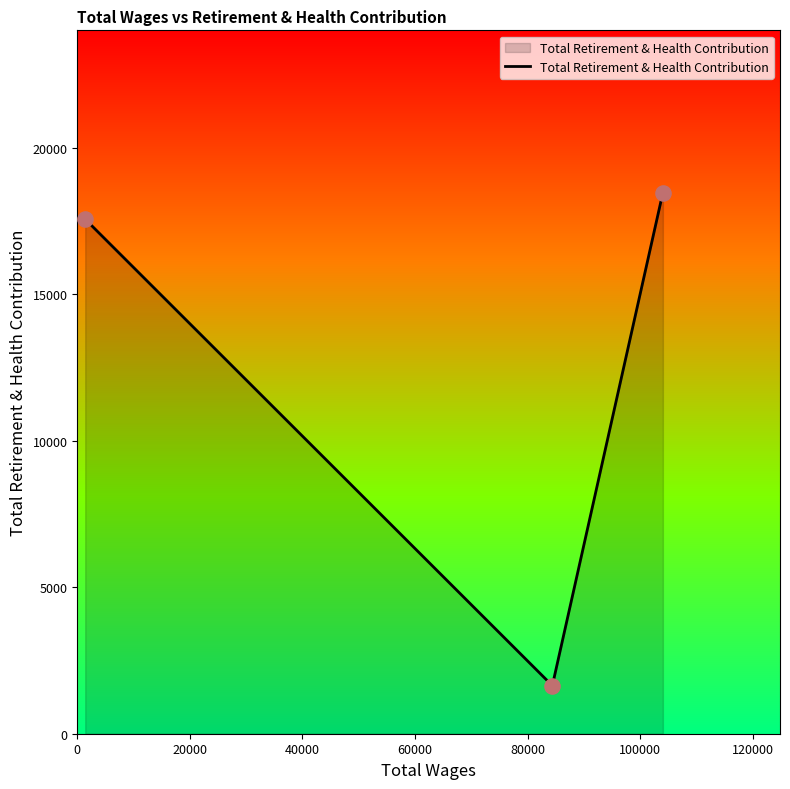

What is the maximum value shown in the chart?

18472